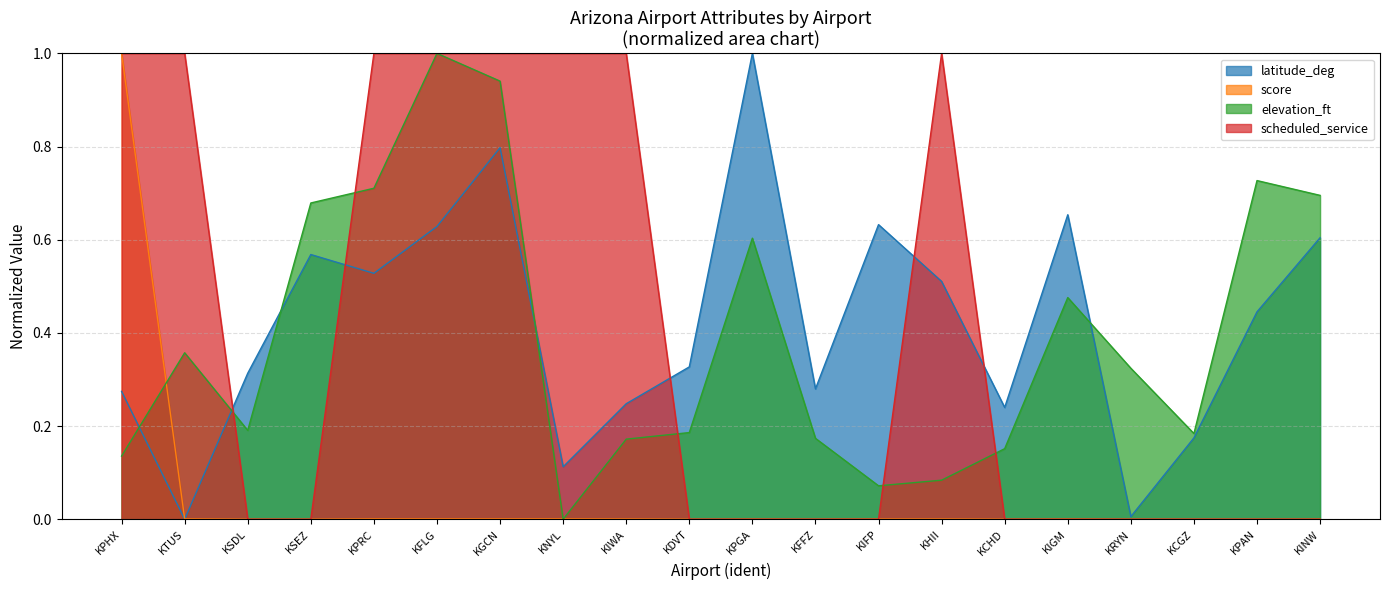

How many times do latitude_deg and scheduled_service cross each other?

5